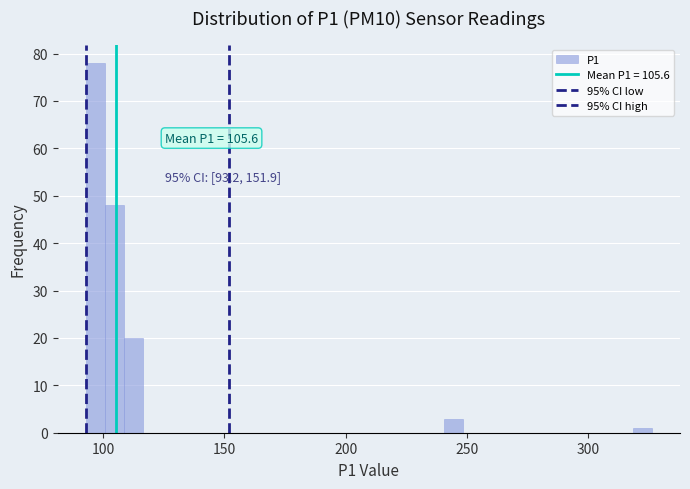

Read against the x-axis, roughly where is the centre of the tallest bar?

95